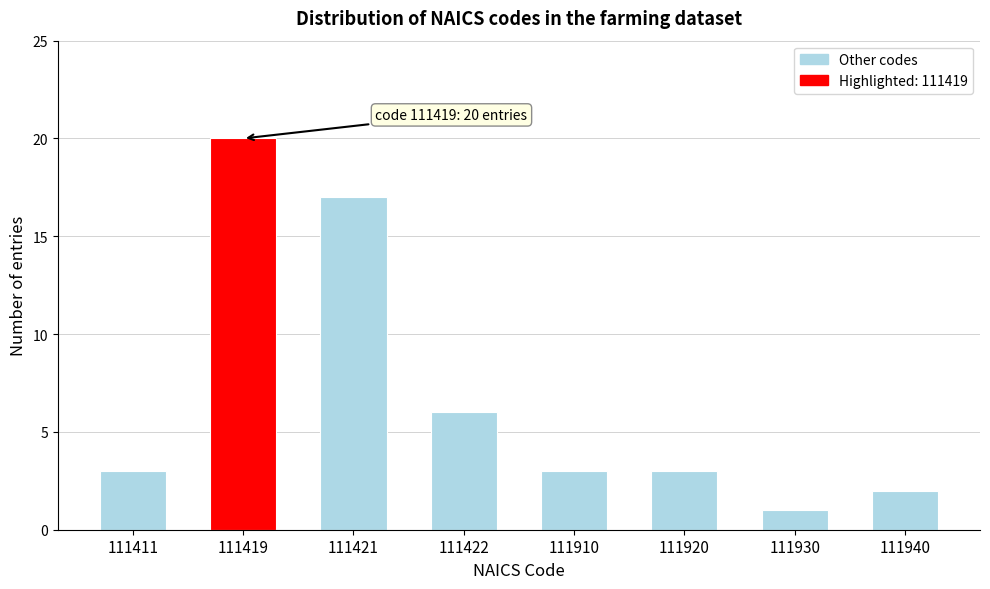

Reading left to right, what are all the values shown in this chart?

3	20	17	6	3	3	1	2